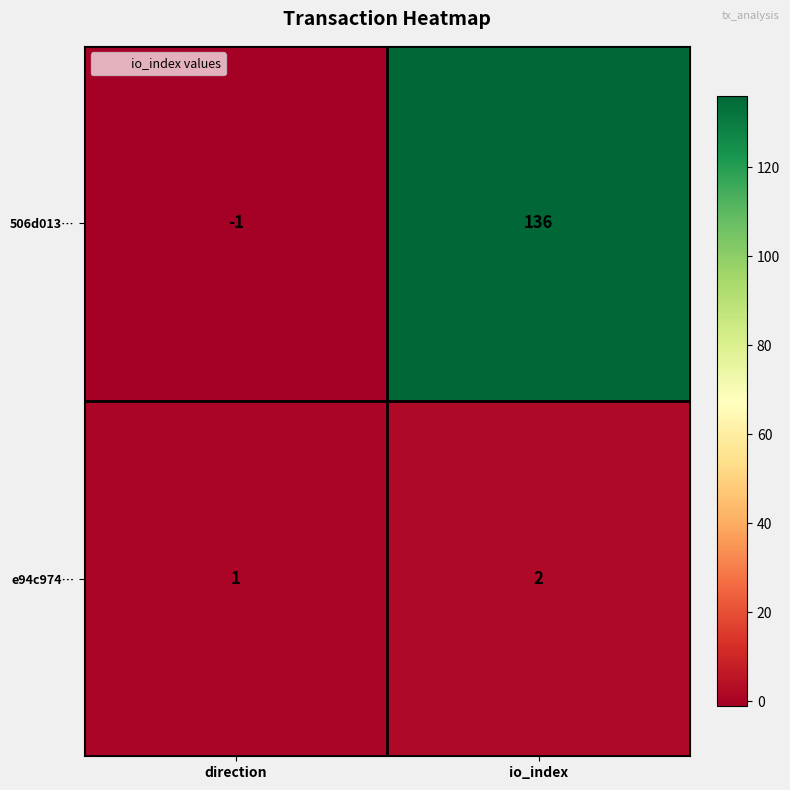

Which category has the lowest value across all series?

direction